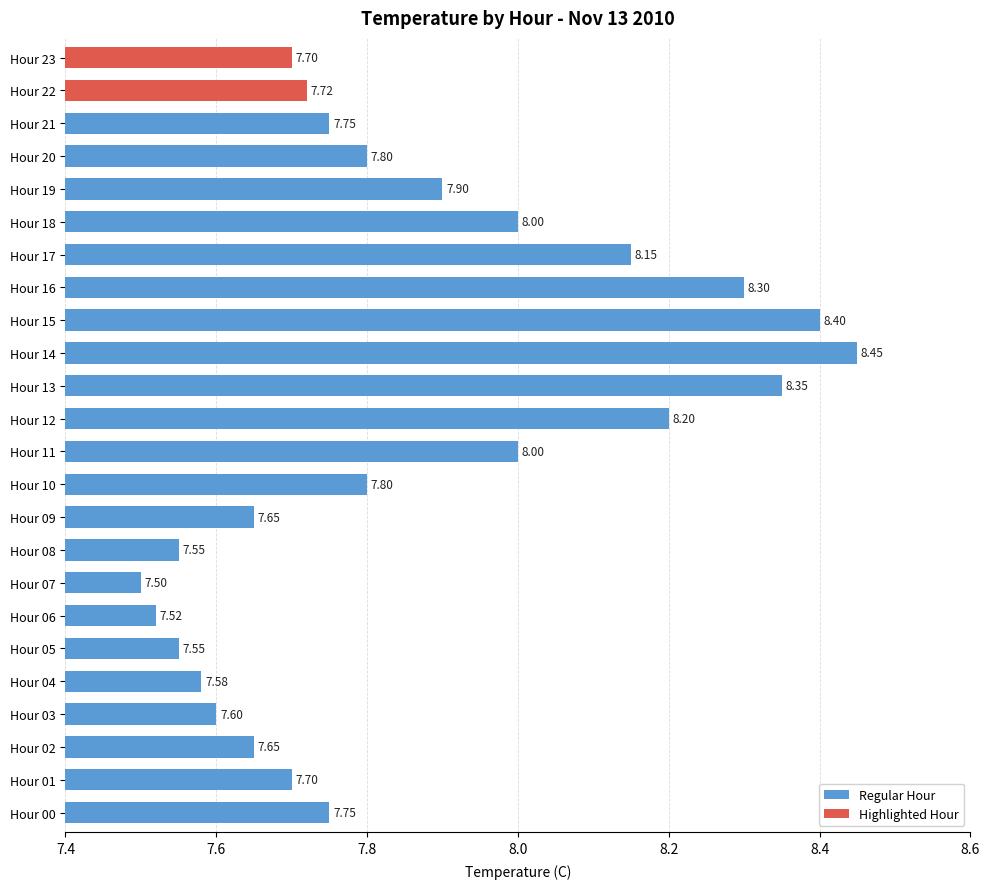

What is the average value?

7.9